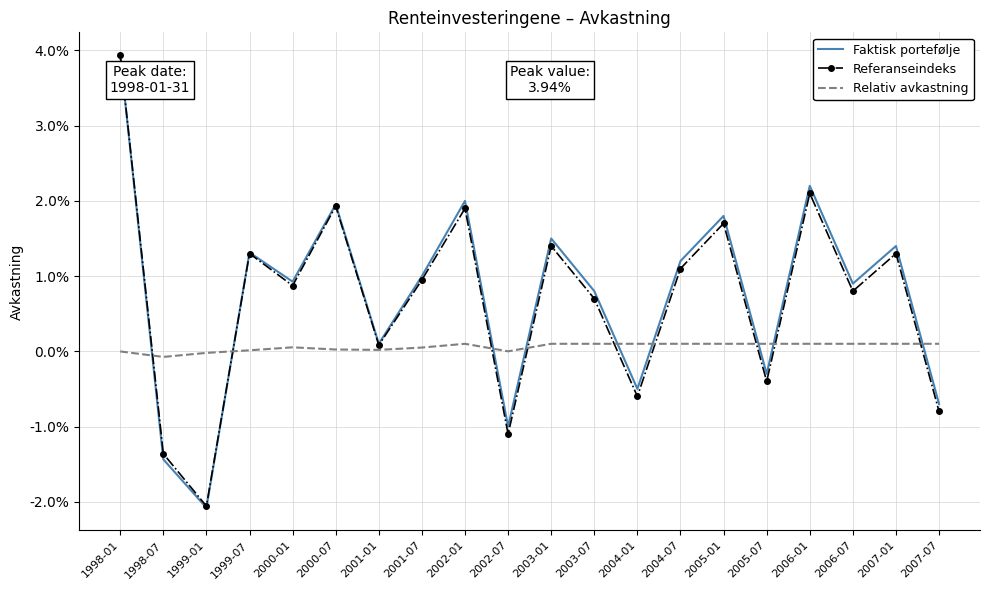

True or false: Relativ avkastning has more than 1 points higher than both neighbors.

True